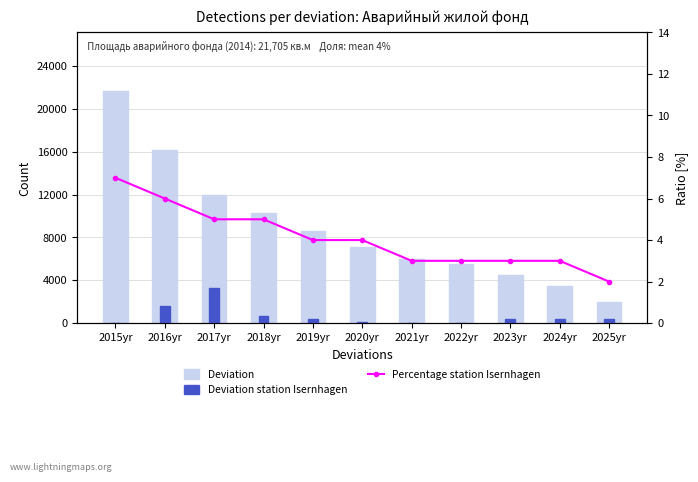

What position from the right is 2019yr?

7